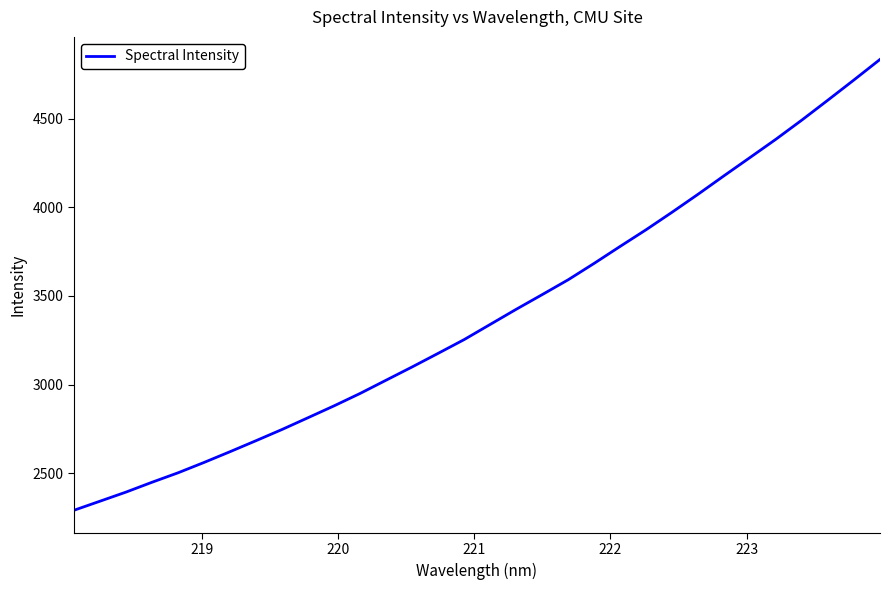

What is the smallest value displayed?

2291.4